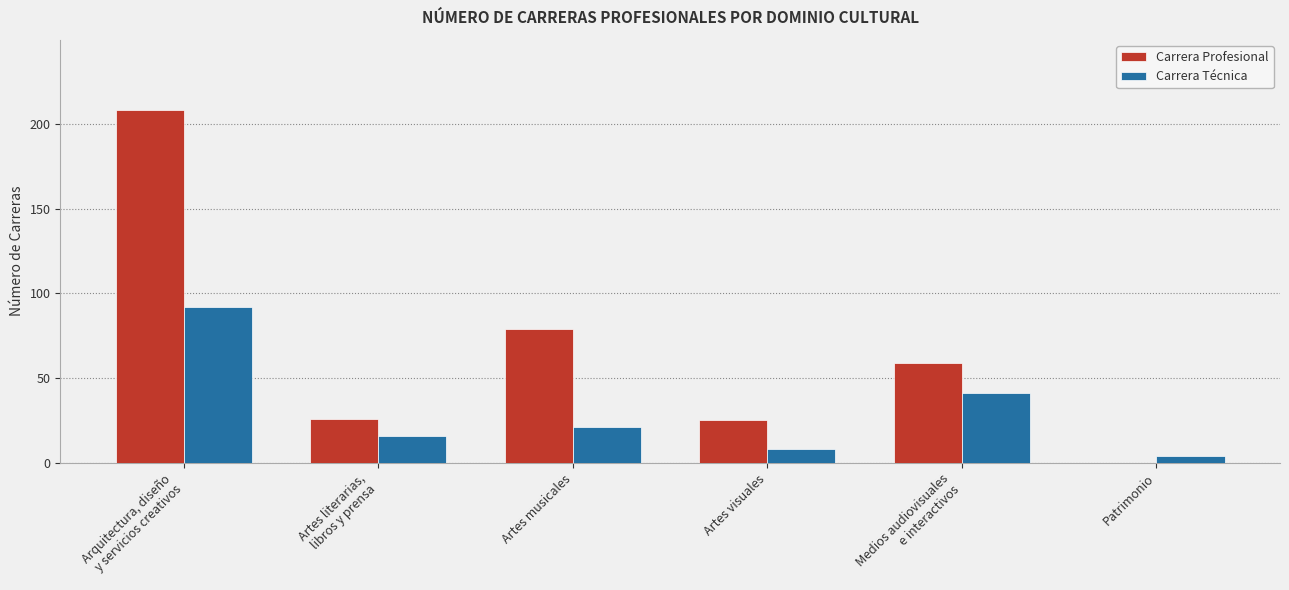

Reading left to right, transcribe all the data shown in this chart.

Carrera Profesional: Arquitectura, diseño
y servicios creativos=208	Artes literarias,
libros y prensa=26	Artes musicales=79	Artes visuales=25	Medios audiovisuales
e interactivos=59	Patrimonio=0
Carrera Técnica: Arquitectura, diseño
y servicios creativos=92	Artes literarias,
libros y prensa=16	Artes musicales=21	Artes visuales=8	Medios audiovisuales
e interactivos=41	Patrimonio=4